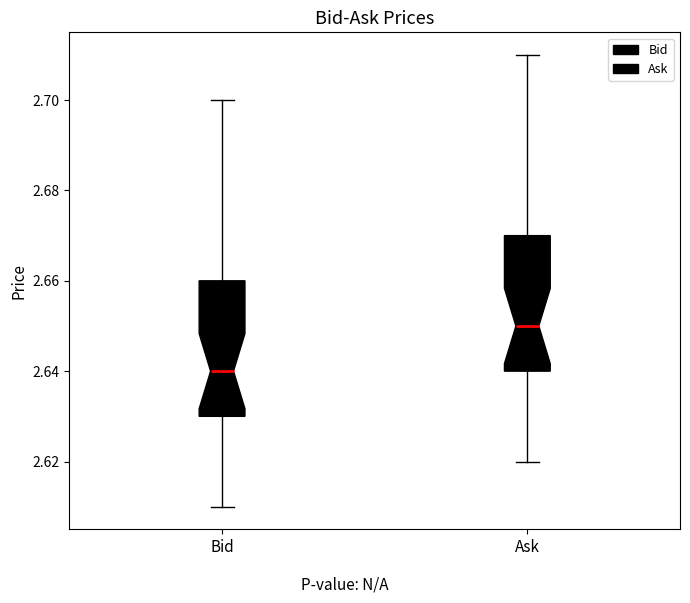

Which box has the highest median line?

Ask